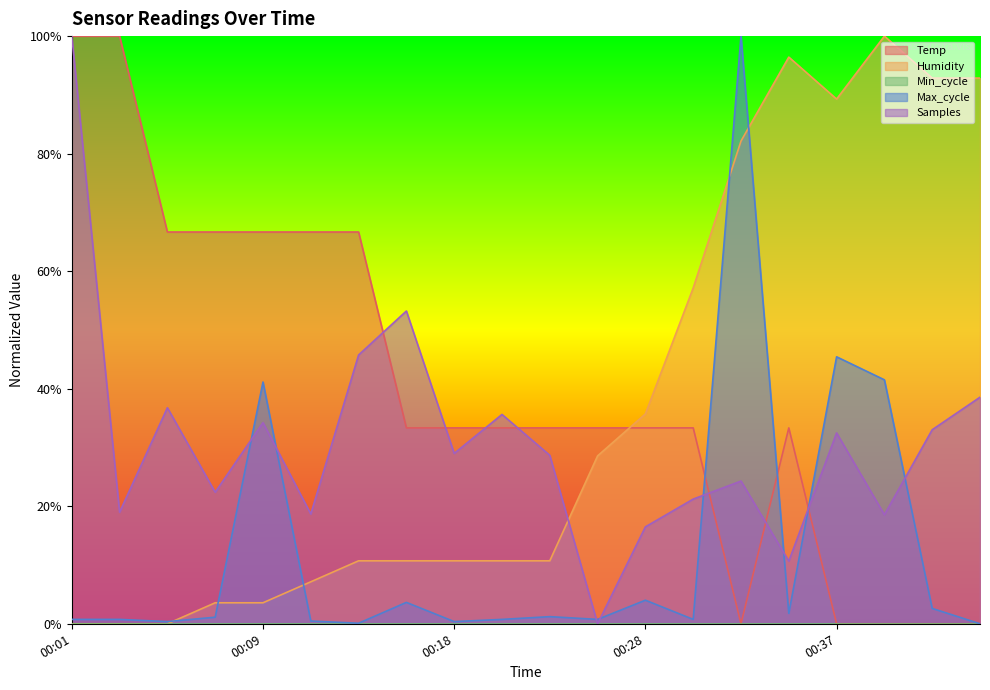

At which category is the sum across all series the highest?

00:33